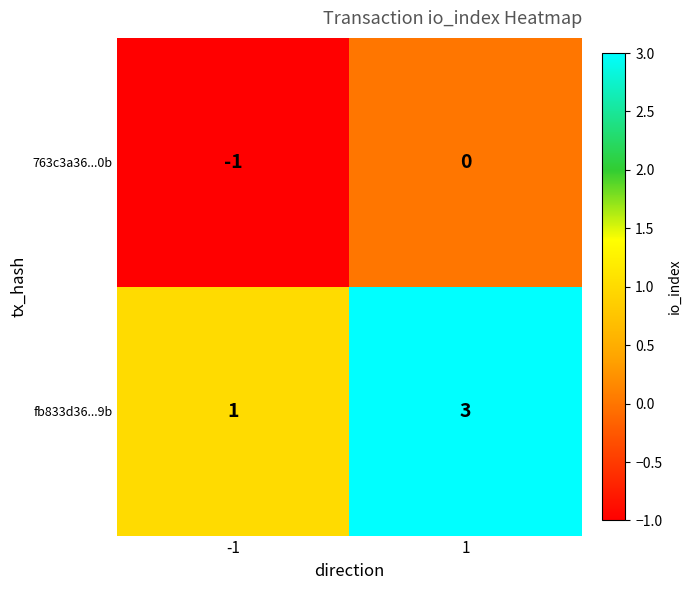

Is it true that 763c3a36...0b equals -1 at -1?

True